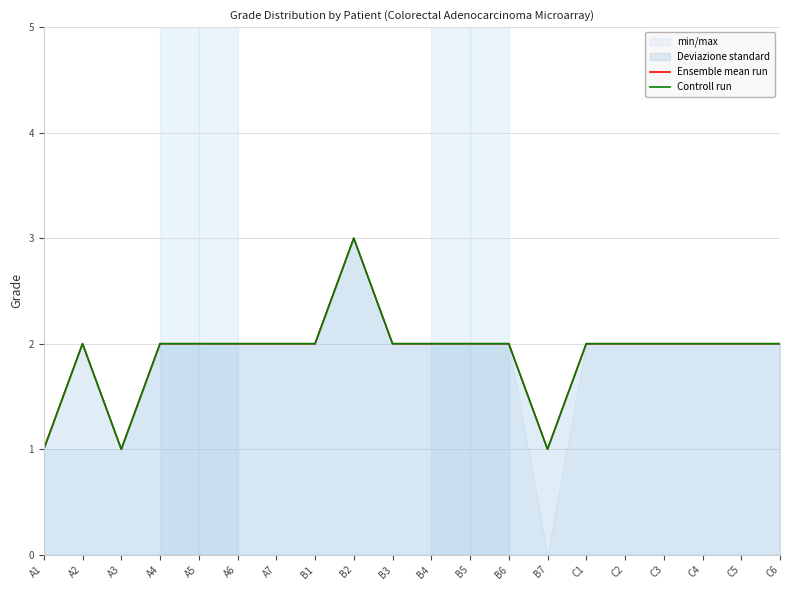

What is the label of the 14th point from the left?

B7